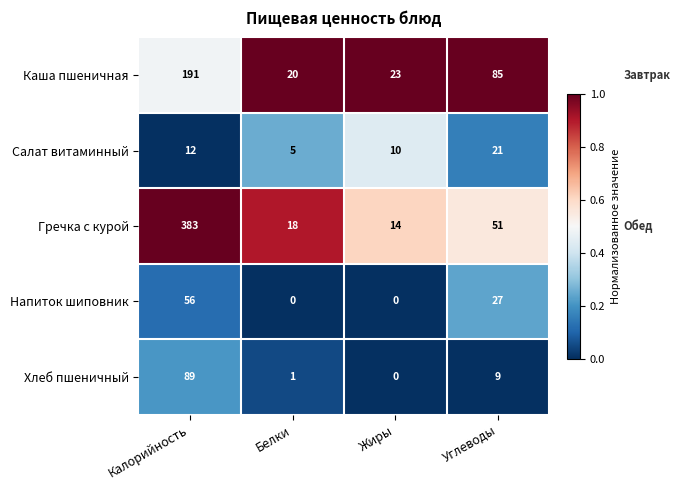

Reading left to right, transcribe all the data shown in this chart.

Каша пшеничная: Калорийность=191	Белки=20	Жиры=23	Углеводы=85
Салат витаминный: Калорийность=12	Белки=5	Жиры=10	Углеводы=21
Гречка с курой: Калорийность=383	Белки=18	Жиры=14	Углеводы=51
Напиток шиповник: Калорийность=56	Белки=0	Жиры=0	Углеводы=27
Хлеб пшеничный: Калорийность=89	Белки=1	Жиры=0	Углеводы=9